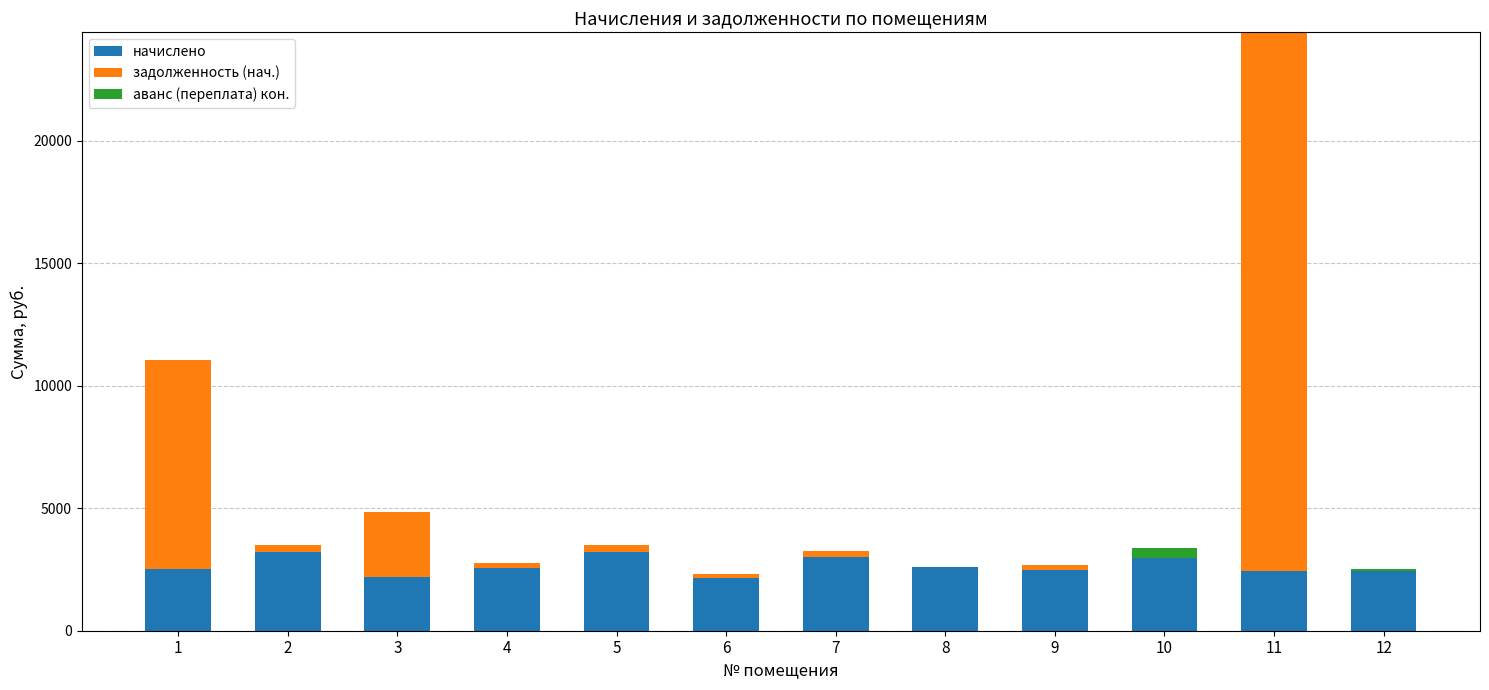

At which category is the sum across all series the highest?

11